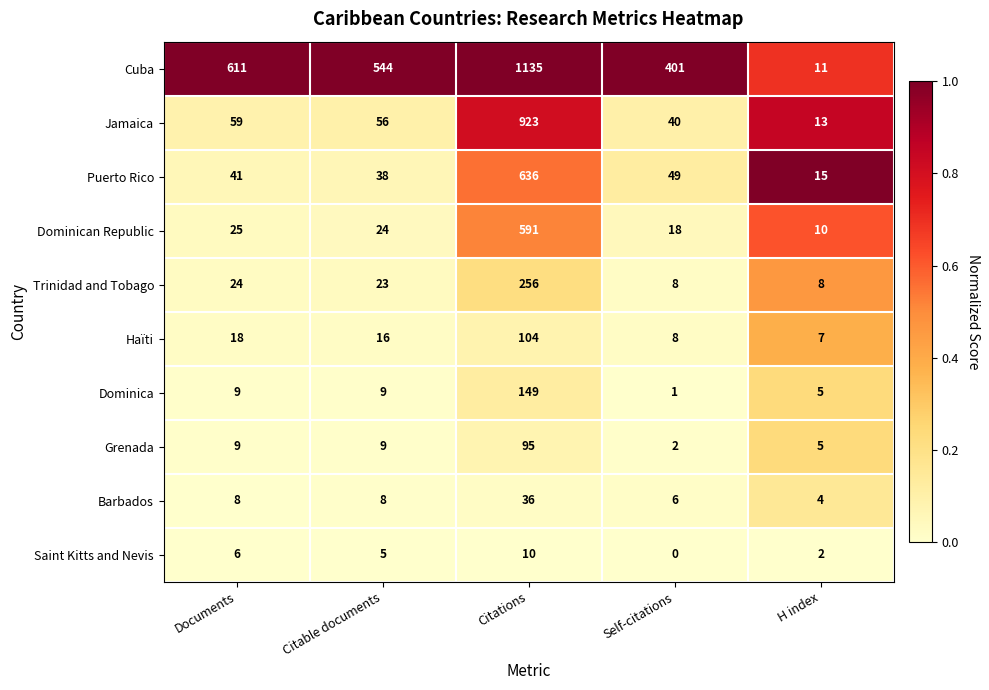

What is the total value across all series at Self-citations?

533